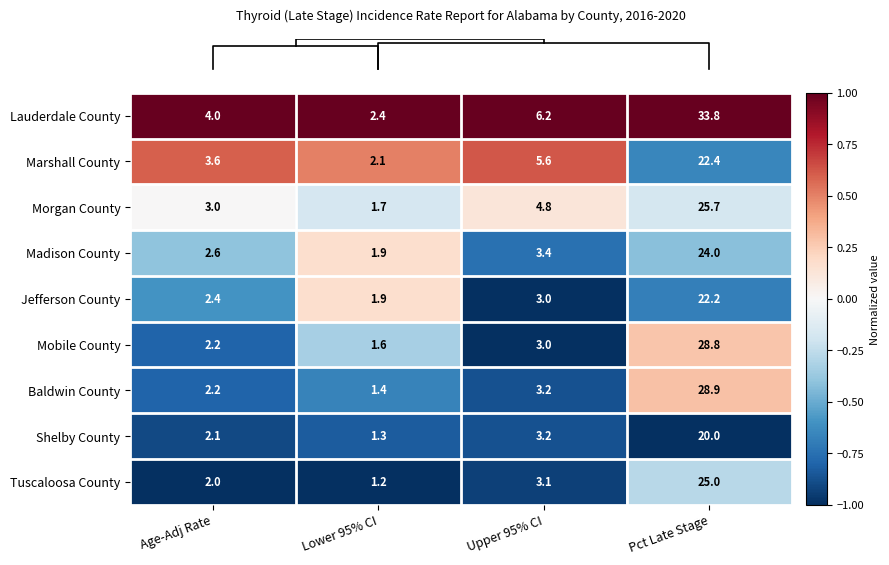

What is the difference between the highest and lowest values at Upper 95% CI?

3.2